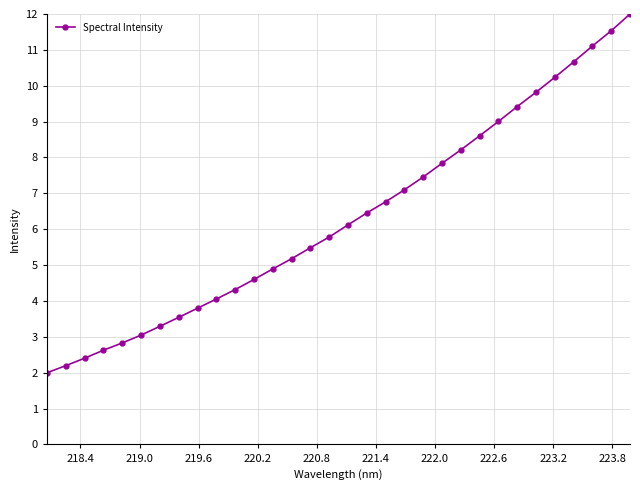

Reading left to right, extract all data points from this chart.

2.0	2.2	2.4	2.6	2.8	3.0	3.3	3.5	3.8	4.1	4.3	4.6	4.9	5.2	5.5	5.8	6.1	6.5	6.8	7.1	7.5	7.8	8.2	8.6	9.0	9.4	9.8	10.2	10.7	11.1	11.5	12.0